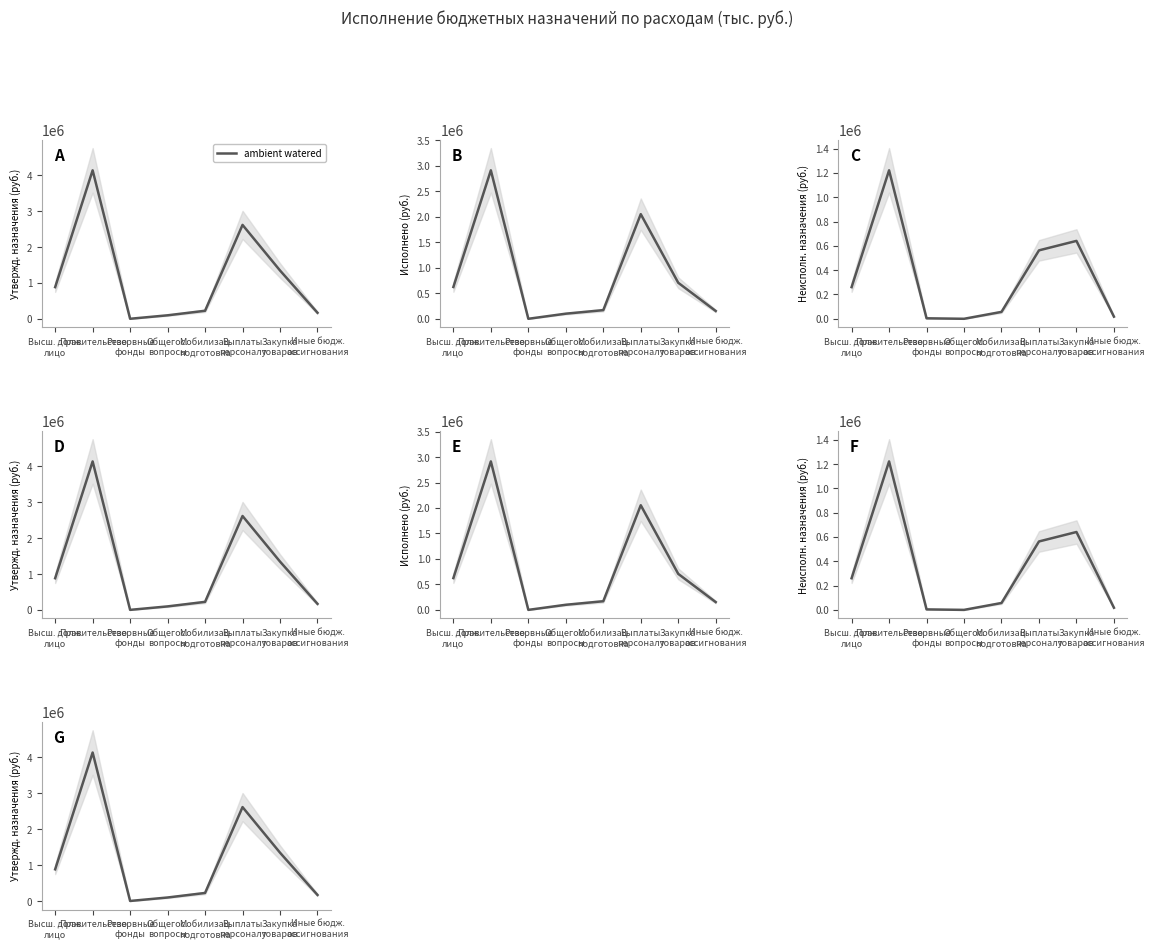

At which category does the chart reach its minimum across all series?

Резервные
фонды